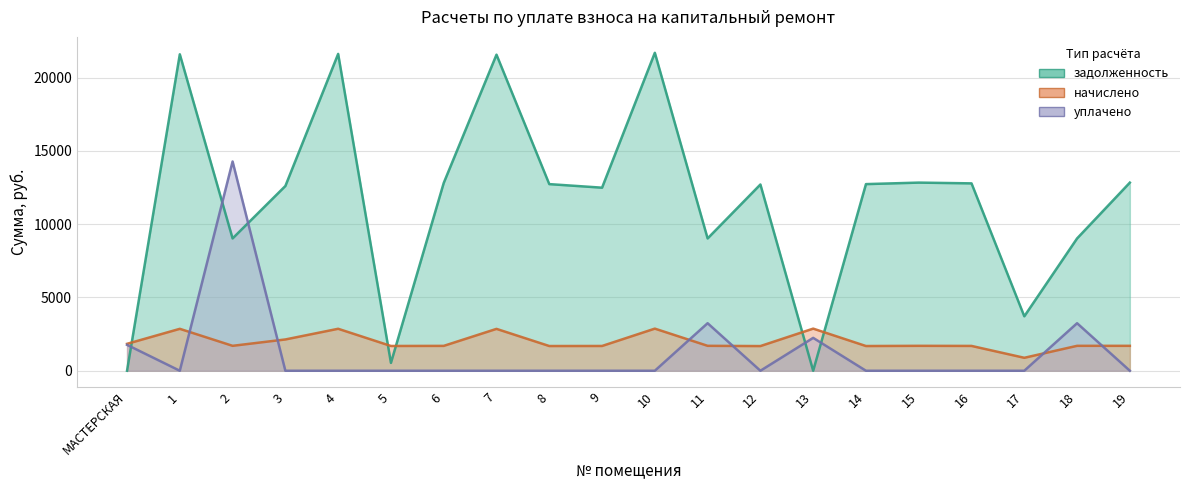

How many lines are shown in the chart?

3